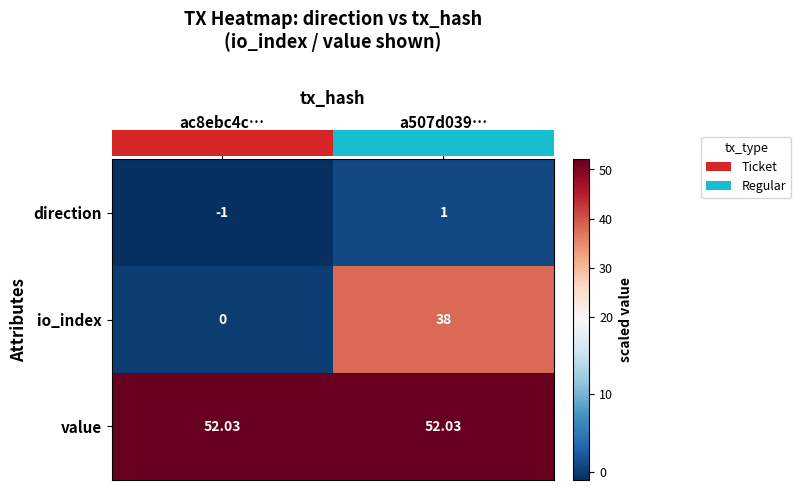

Rank the series by their average value, from lowest to highest.

direction, io_index, value